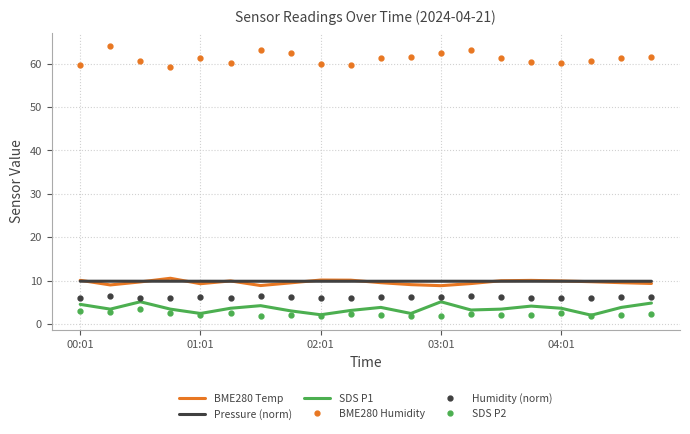

Which series has the largest total across all categories?

BME280 Humidity